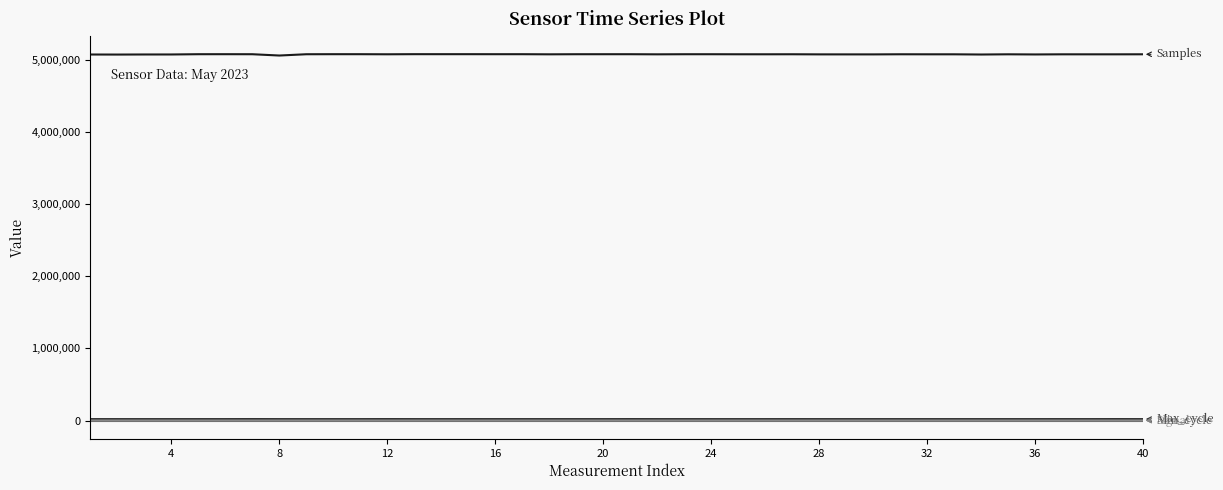

Is this an area chart (filled region under the line)?

No